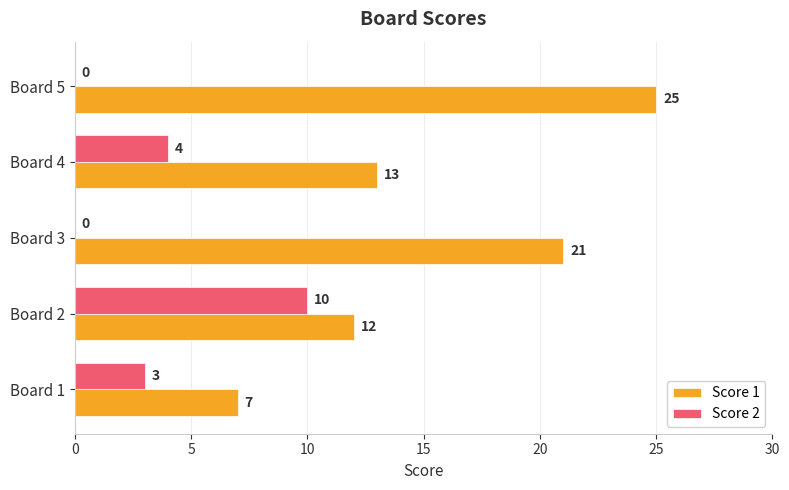

What is the sum of the Score 2 values at Board 3 and Board 4?

4